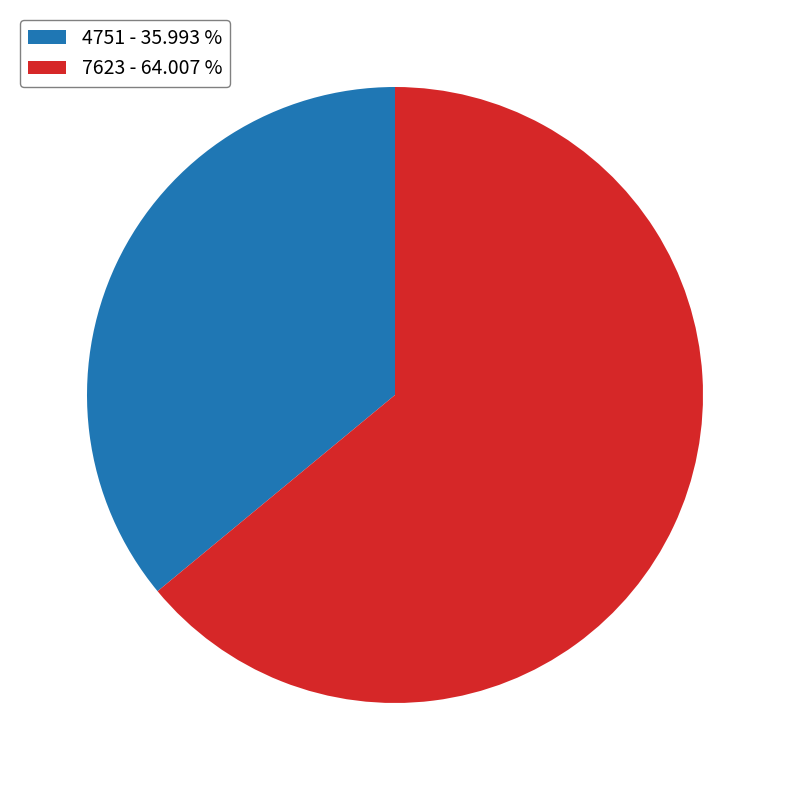

Rank the categories by value from lowest to highest.

4751, 7623